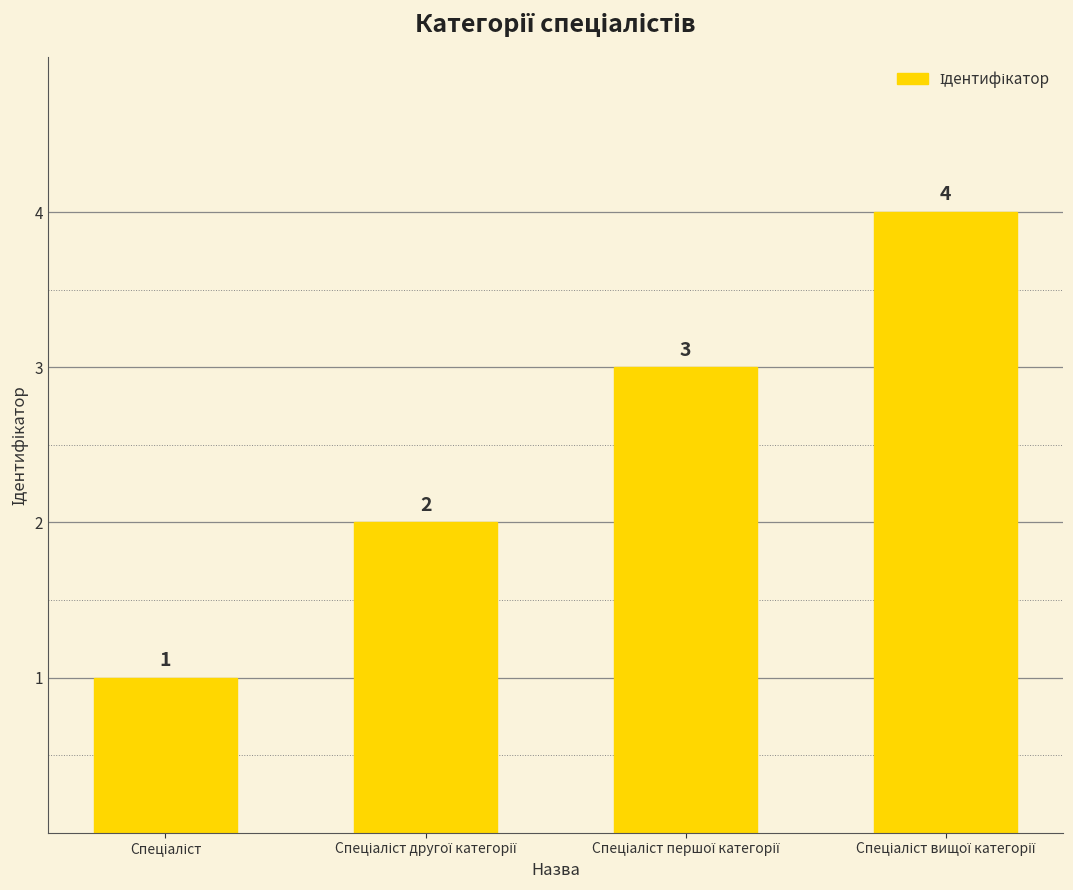

Does the chart contain stacked bars?

No